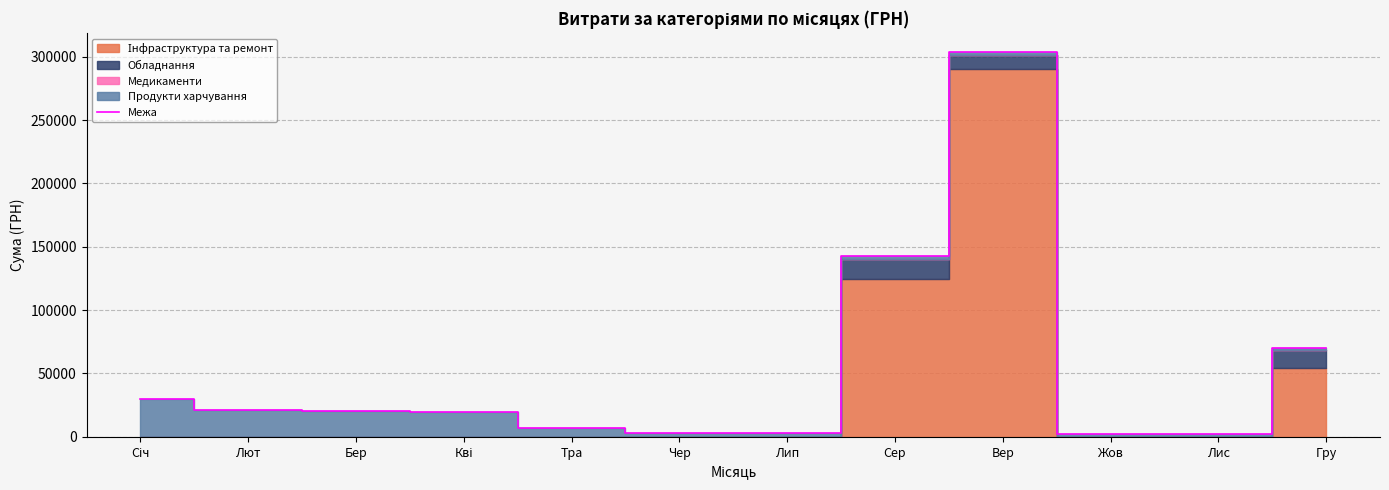

Which label corresponds to the largest value in the chart?

Вер